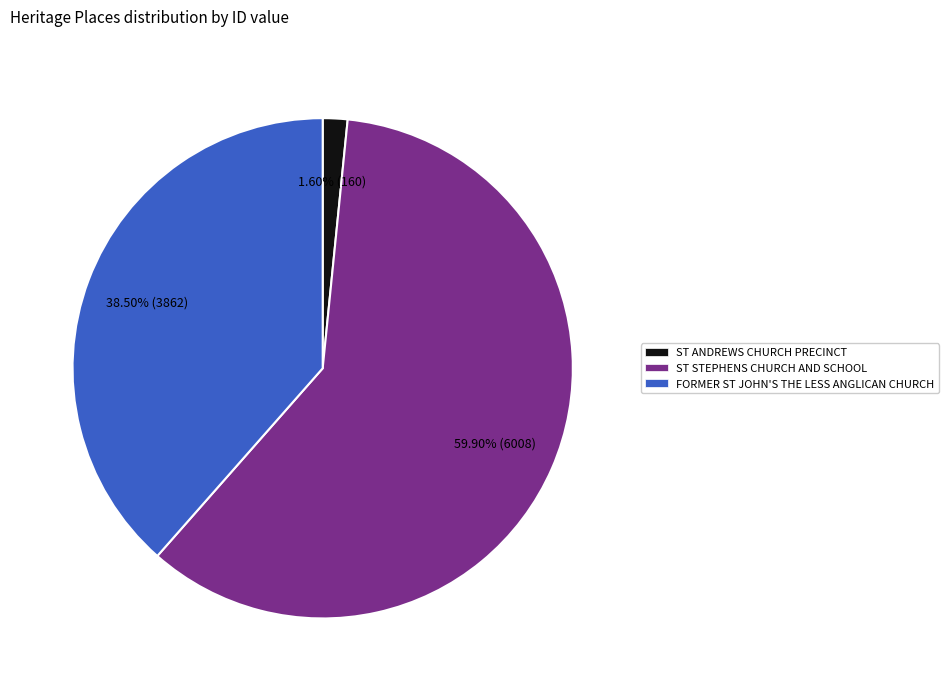

How many slices are in this pie chart?

3